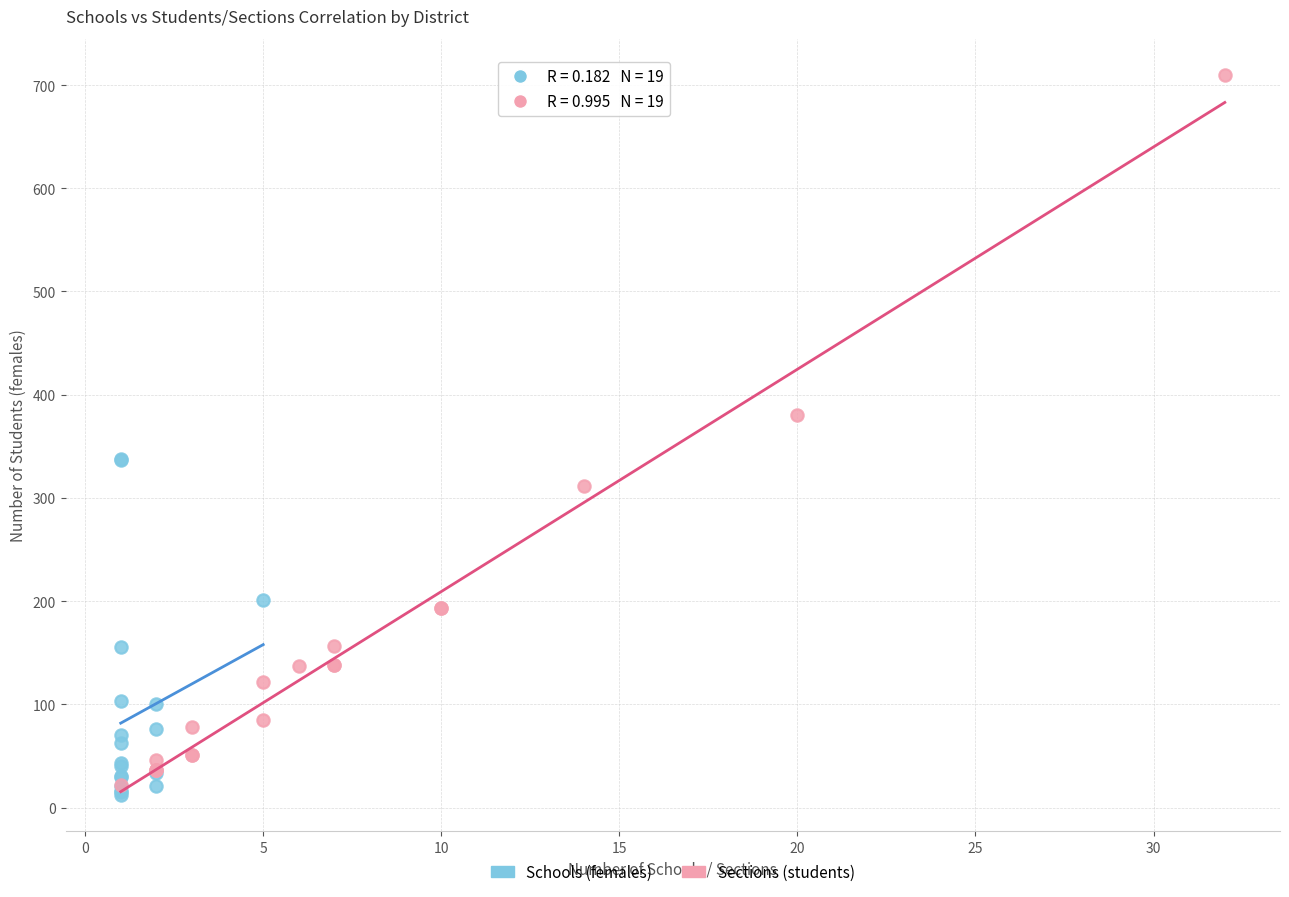

Which series has the largest Y range (max minus min)?

Sections (students)